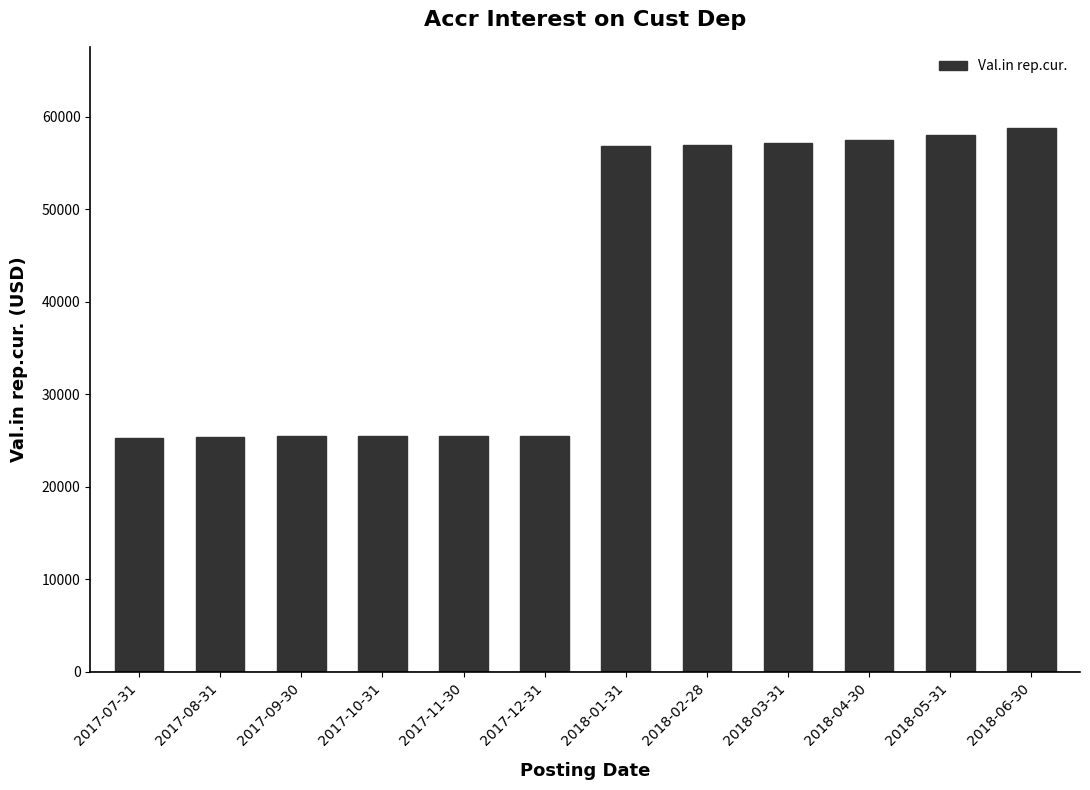

What is the label of the 2nd bar from the right?

2018-05-31